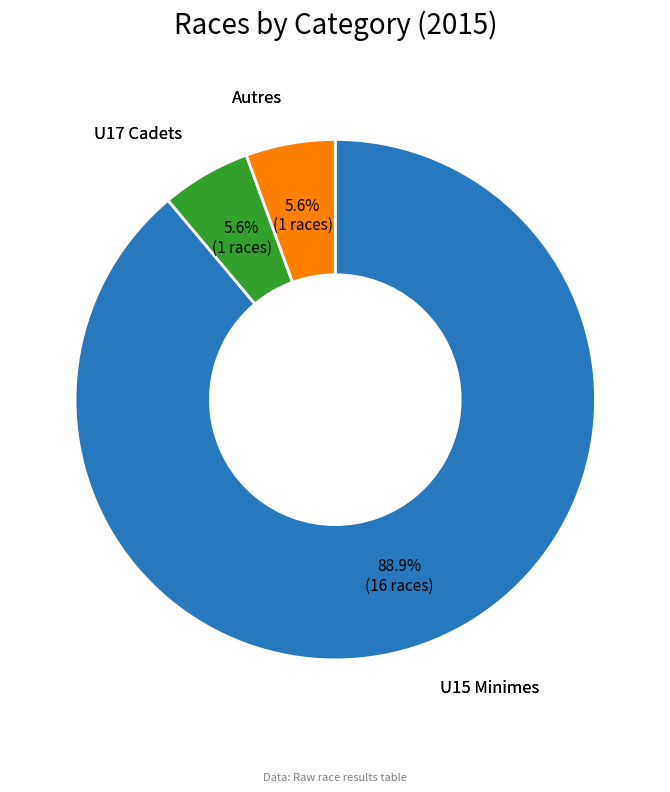

Is it true that U17 Cadets is 6% of the pie?

True